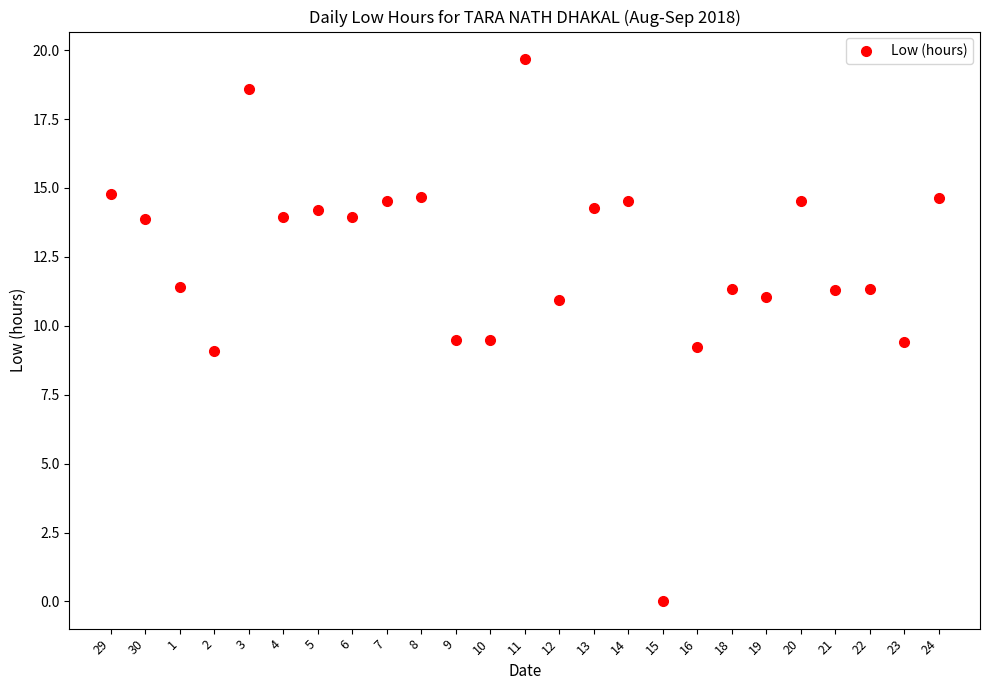

At which category does the data reach its first local peak?

3